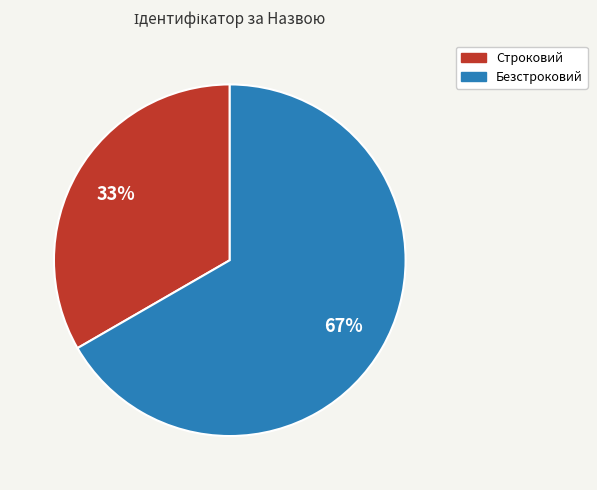

How many slices are in this pie chart?

2